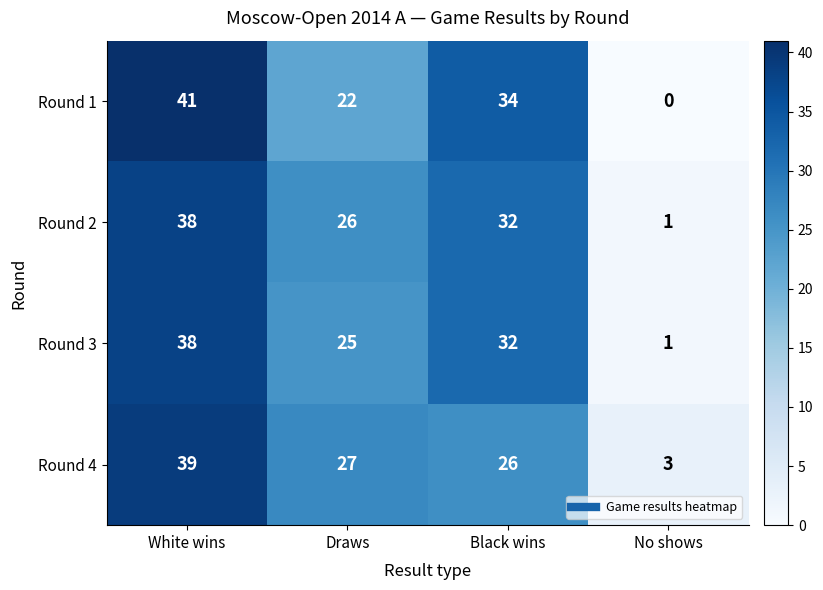

What is the difference between the highest and lowest values at Black wins?

8